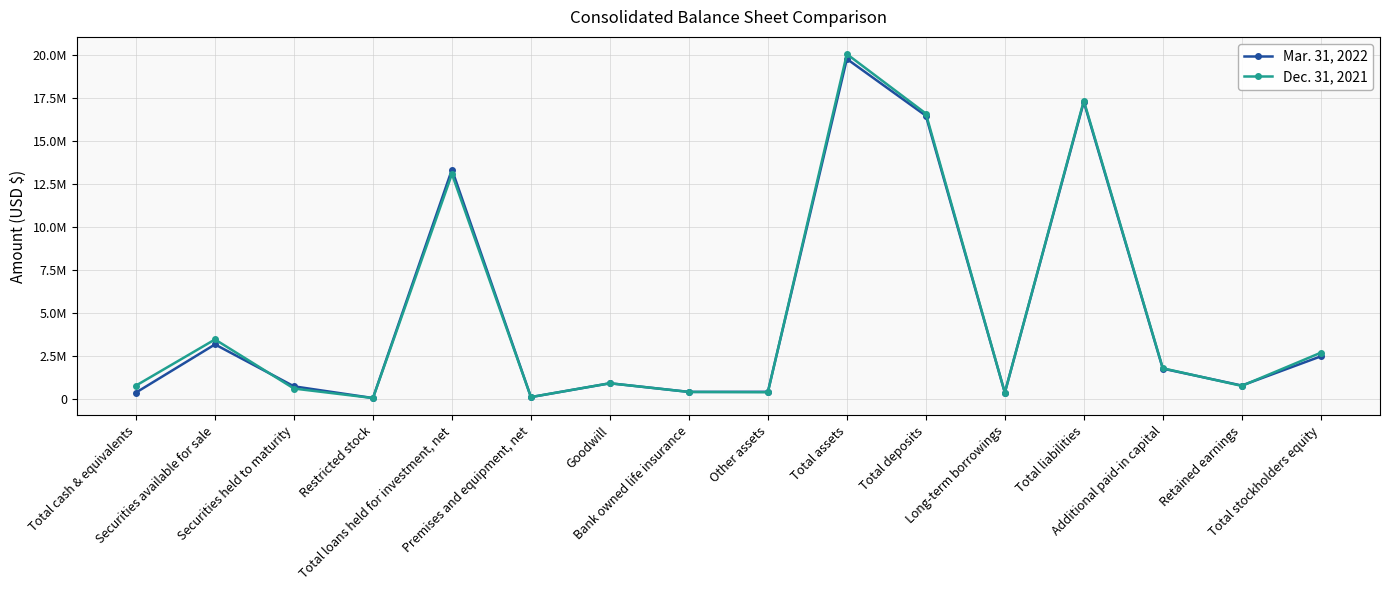

Rank the series by their maximum value, from highest to lowest.

Dec. 31, 2021, Mar. 31, 2022